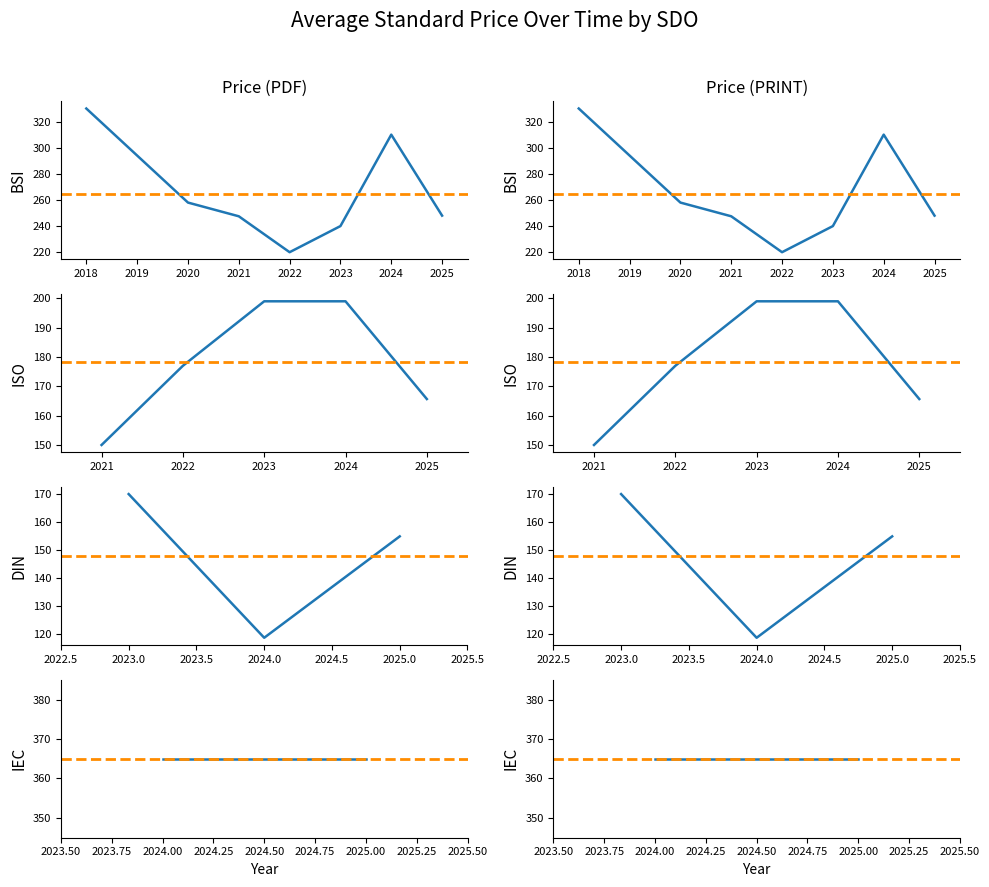

Rank the series at 2 from highest to lowest value.

Avg Price (PDF), Avg Price (PRINT)